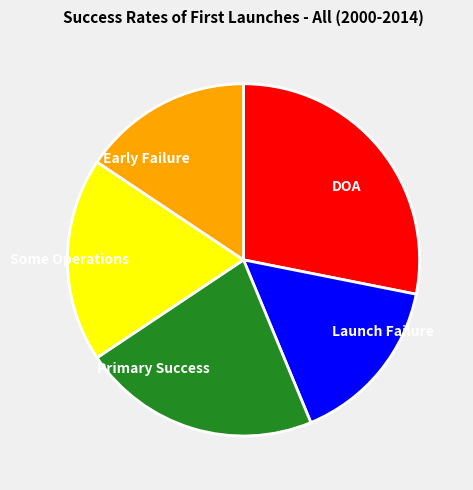

Which slice is the largest?

DOA